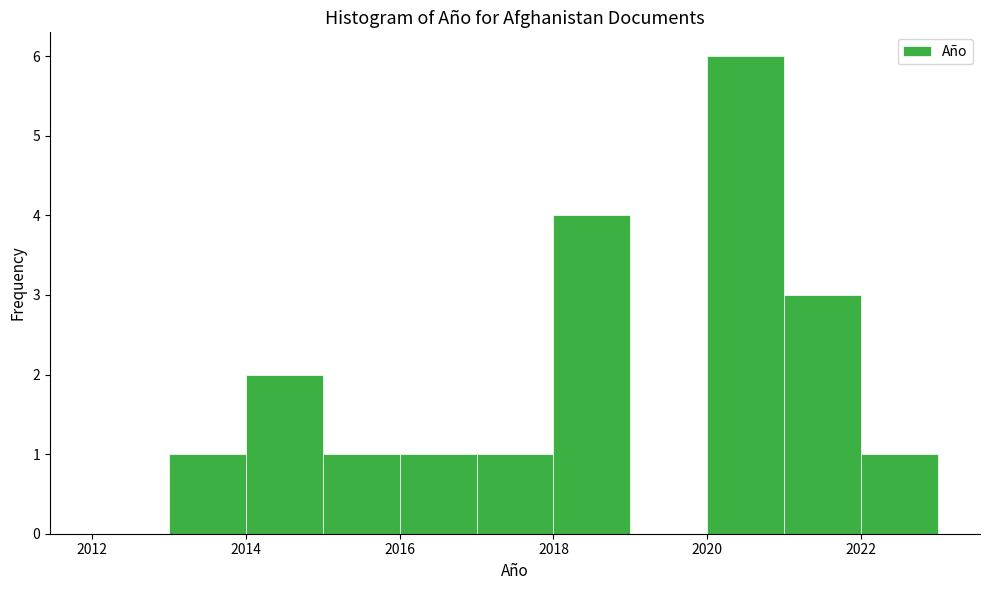

How tall is the bar that spans 2018 to 2019 on the x-axis? The values are not printed on the chart, so give them approximately, as read against the axis.

4